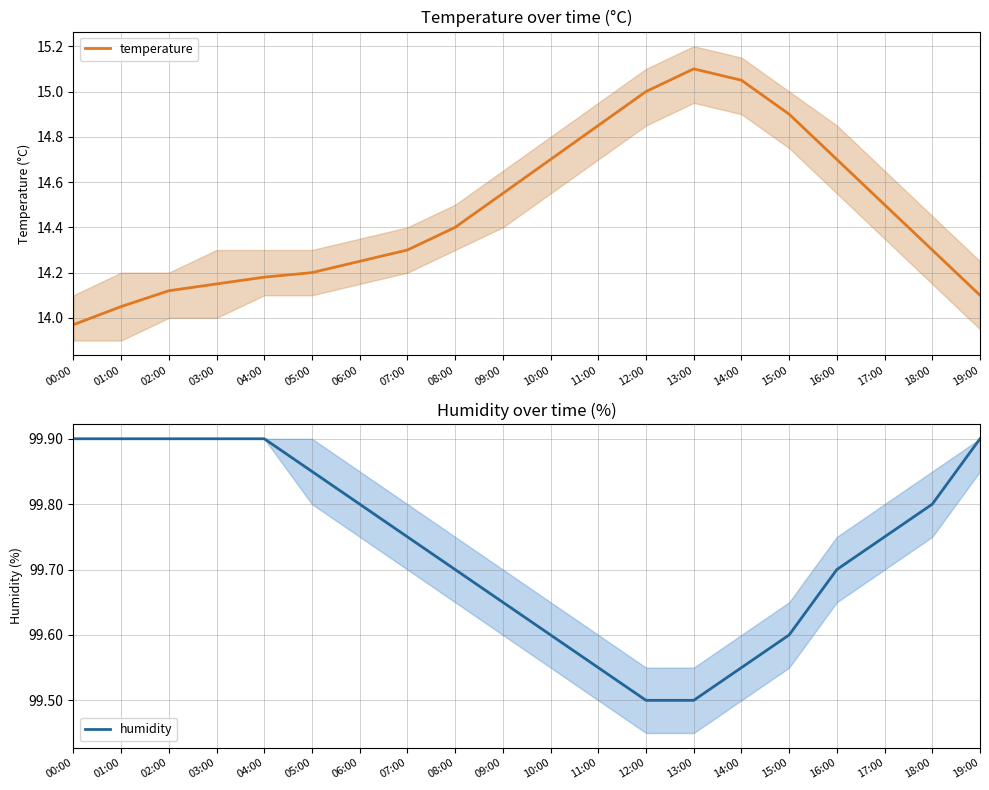

What is the smallest value displayed?

14.0